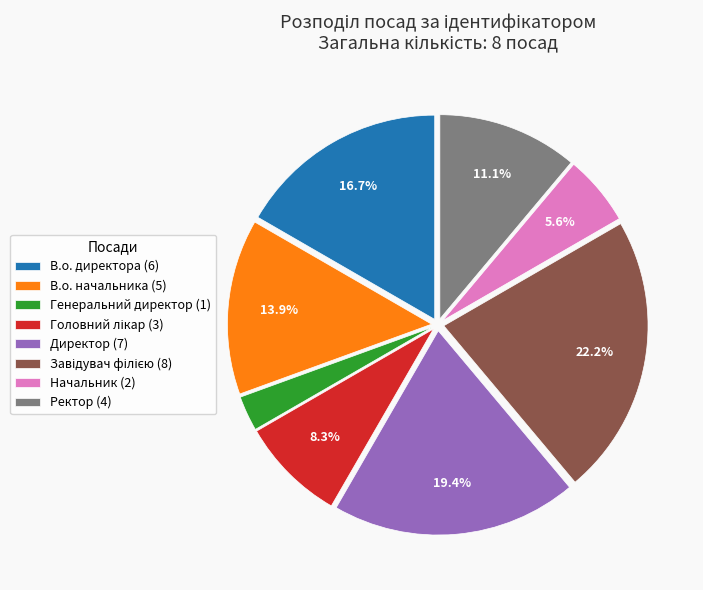

What portion of the pie excludes Начальник (2)?

94.4%